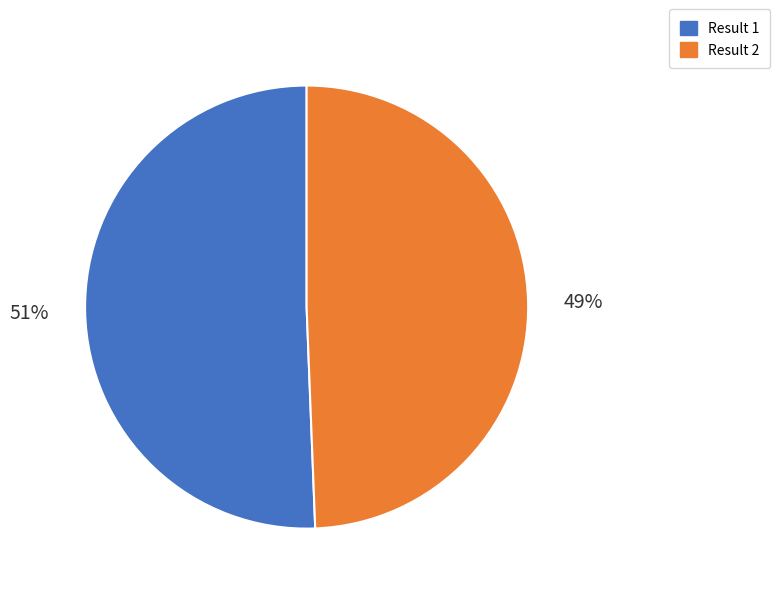

Combined, do Result 1 and Result 2 account for over 50%?

Yes